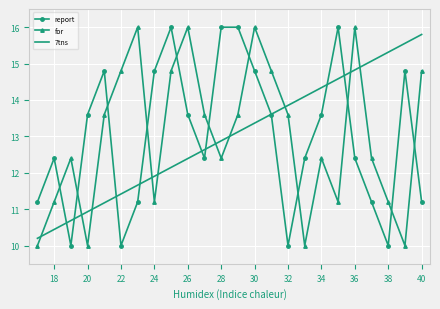

How many intersections are there between 7tns and for?

10